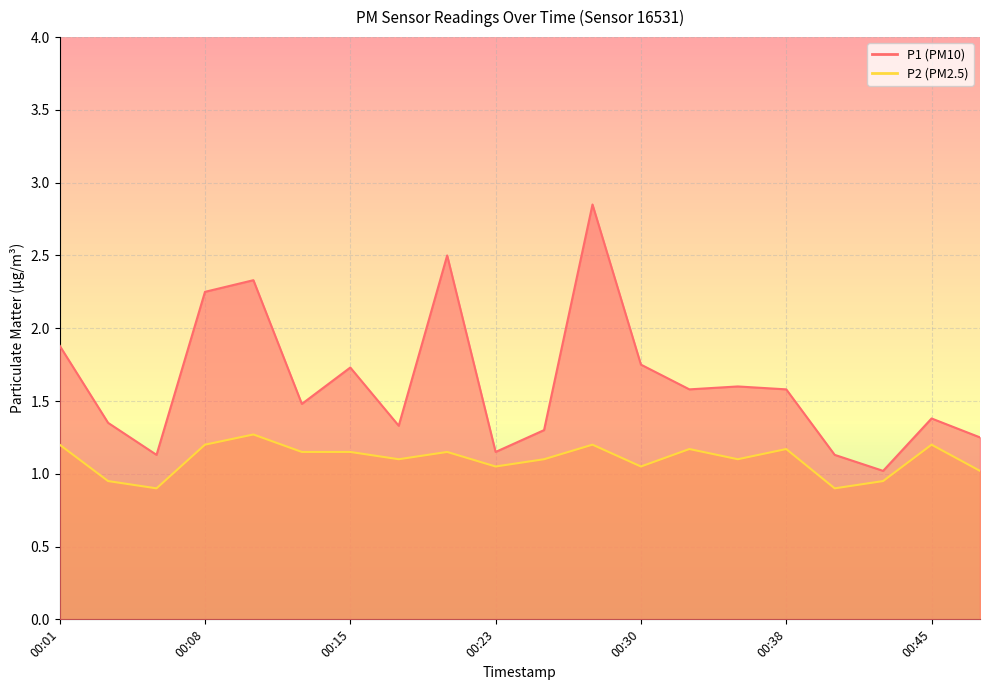

The value of P1 at 00:03 is 2.1. True or false?

False